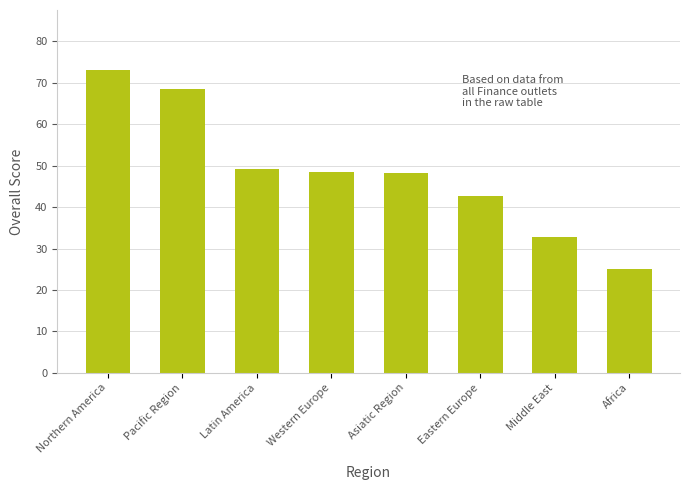

Reading left to right, transcribe all the data shown in this chart.

73.0	68.5	49.2	48.4	48.4	42.6	32.7	25.0